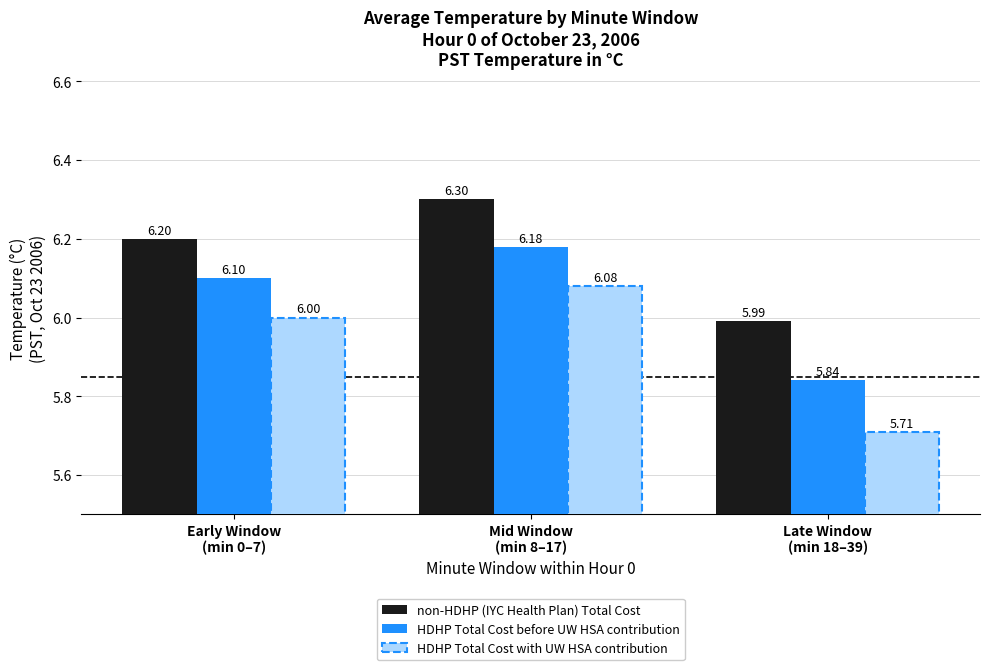

Rank the series by their average value, from highest to lowest.

non-HDHP (IYC Health Plan) Total Cost, HDHP Total Cost before UW HSA contribution, HDHP Total Cost with UW HSA contribution